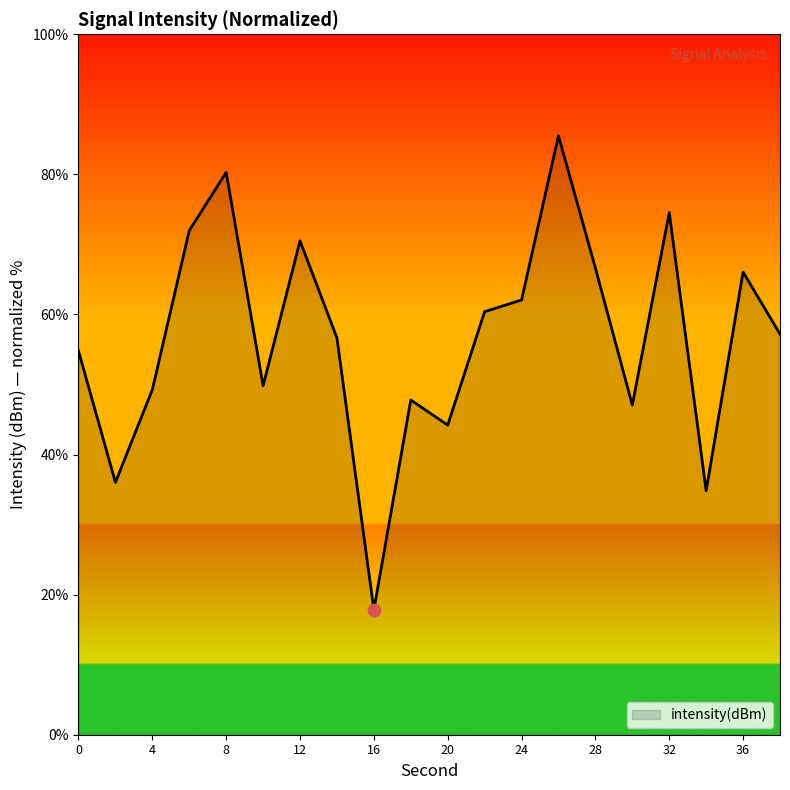

What is the greatest value displayed?

85.5